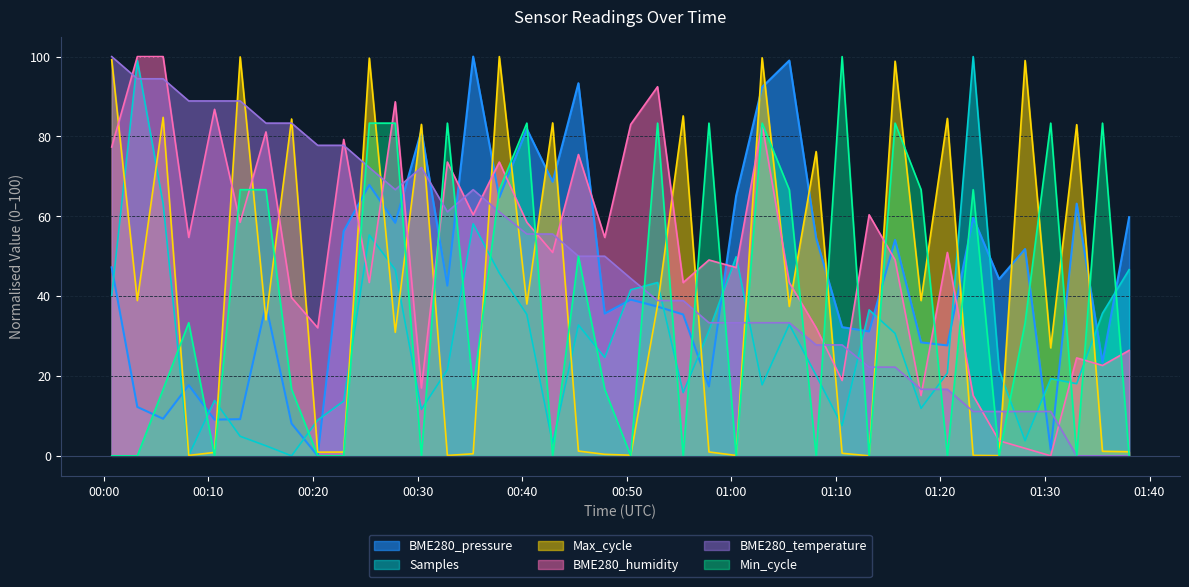

What is the spread (max minus min) of values at 2023/09/28 00:08:07?

88.8